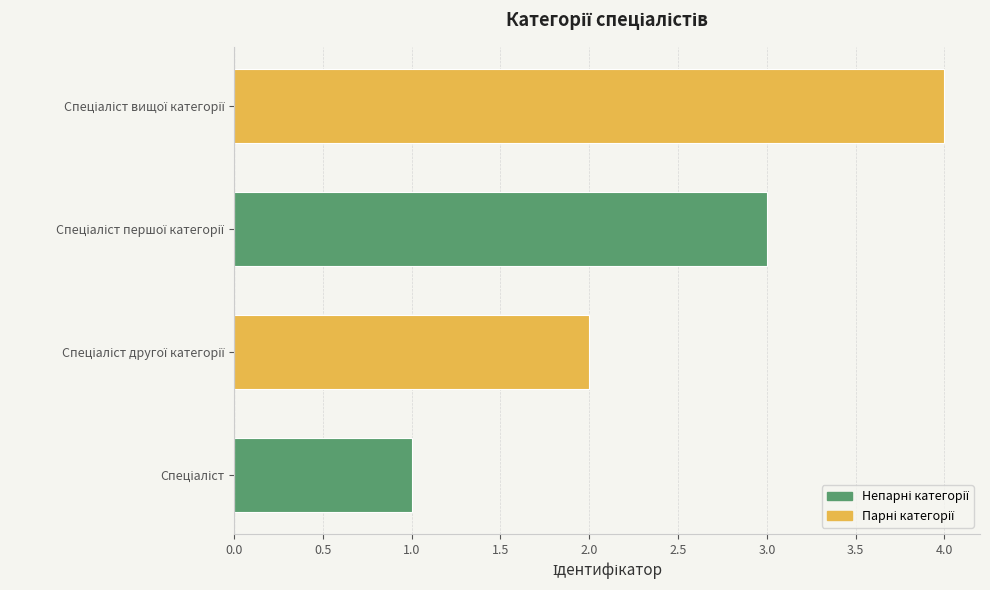

What is the sum of all values?

10